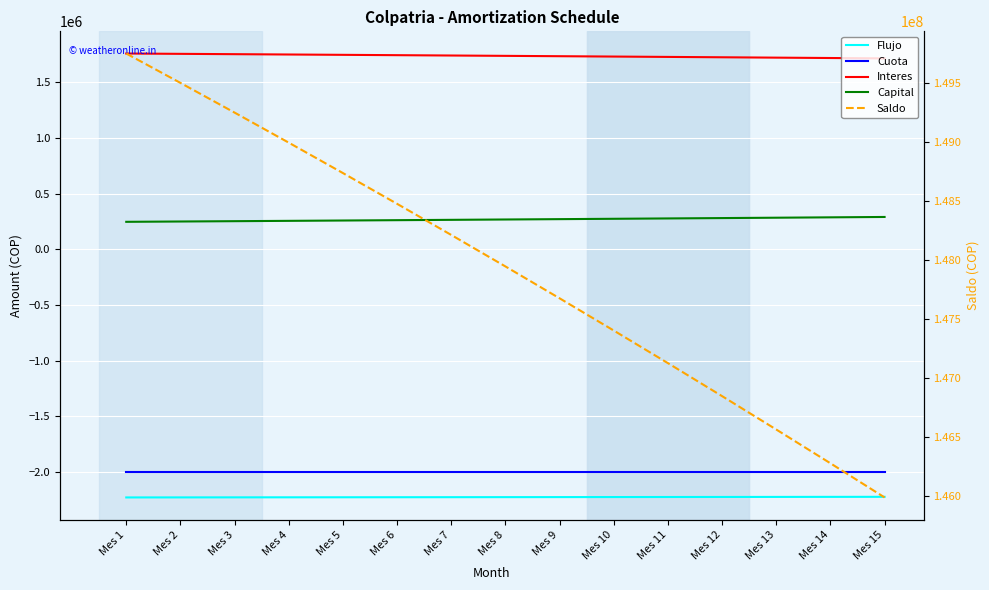

True or false: Interes and Capital cross at least once.

False